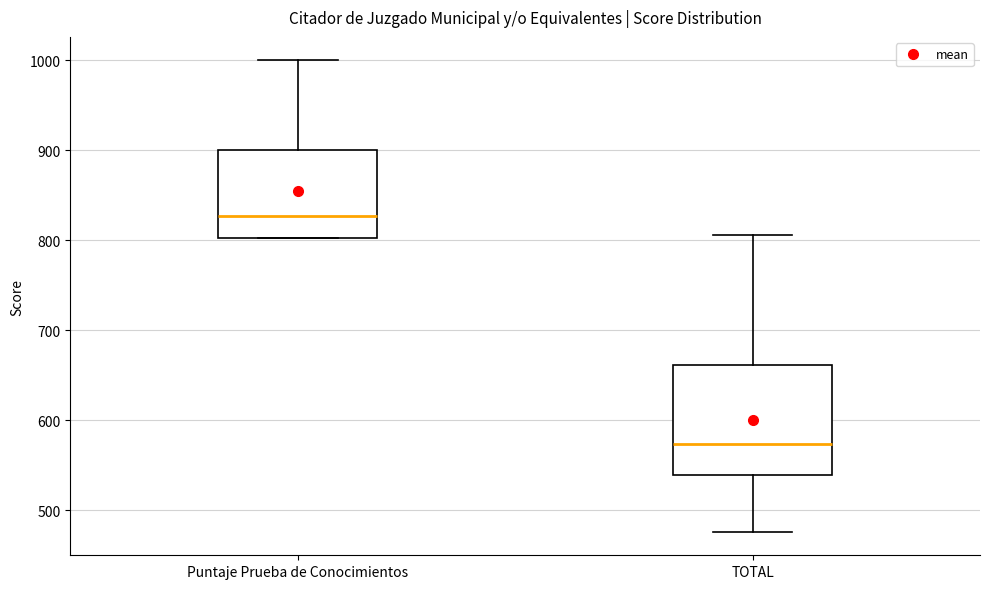

Reading left to right, read every box against the y-axis: the position of its median line, the range the box covers, and the ends of its whiskers. The values are not printed on the chart, so give them approximately, as read against the axis.

Puntaje Prueba de Conocimientos: median 830, box 800 to 900, whiskers 800 to 1000
TOTAL: median 570, box 540 to 660, whiskers 480 to 810